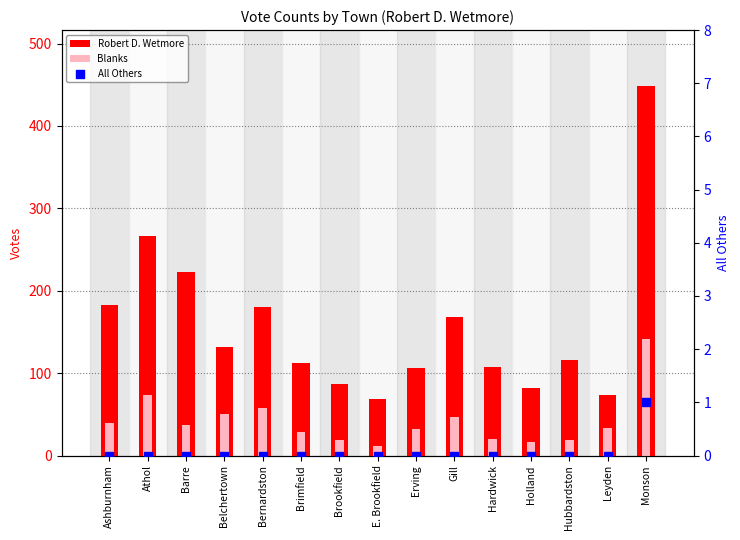

What are all the series names shown in the legend?

Robert D. Wetmore, Blanks, All Others